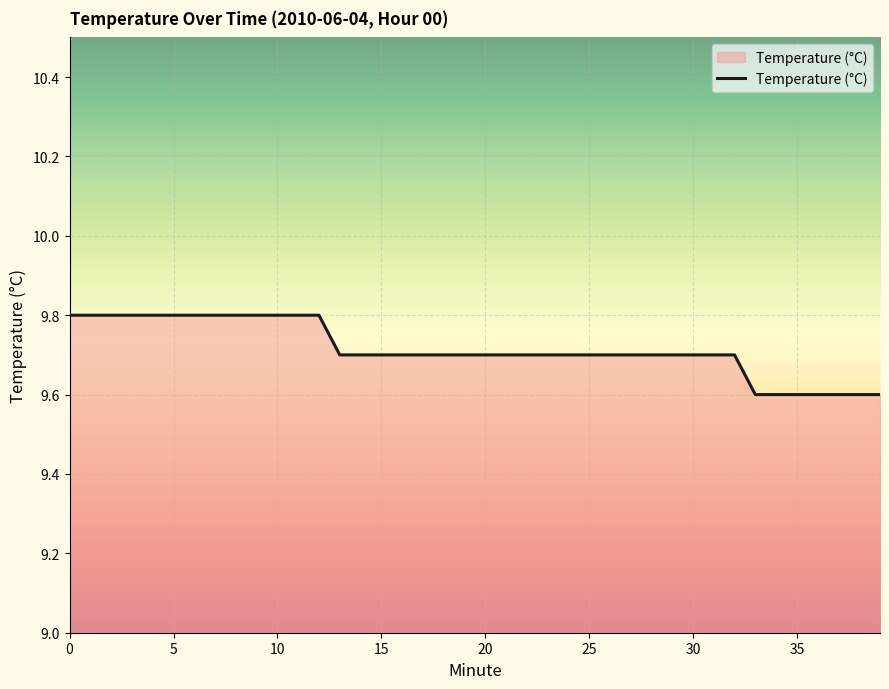

What is the maximum value shown in the chart?

9.8